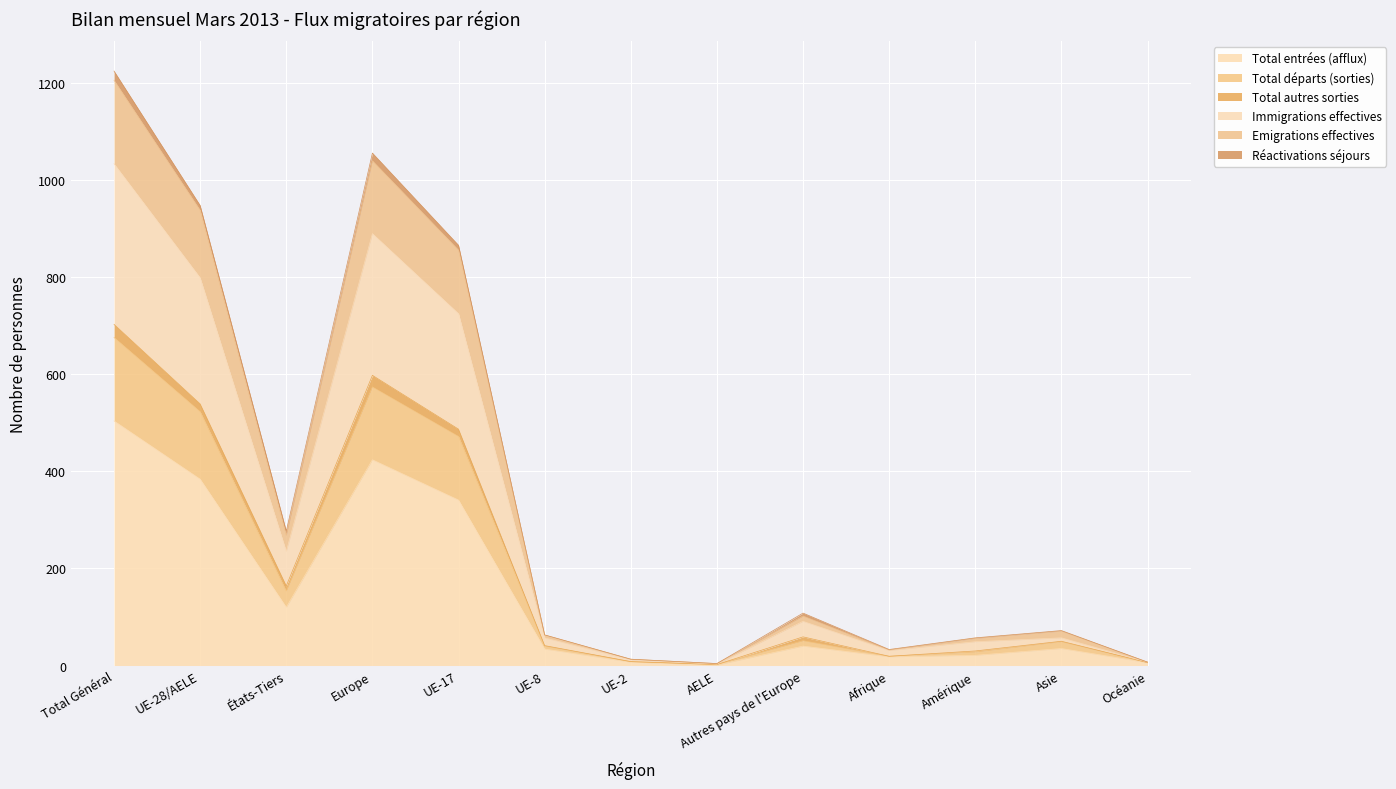

Is the value of Total entrées (afflux) at Asie greater than the value of Immigrations effectives at UE-17?

No